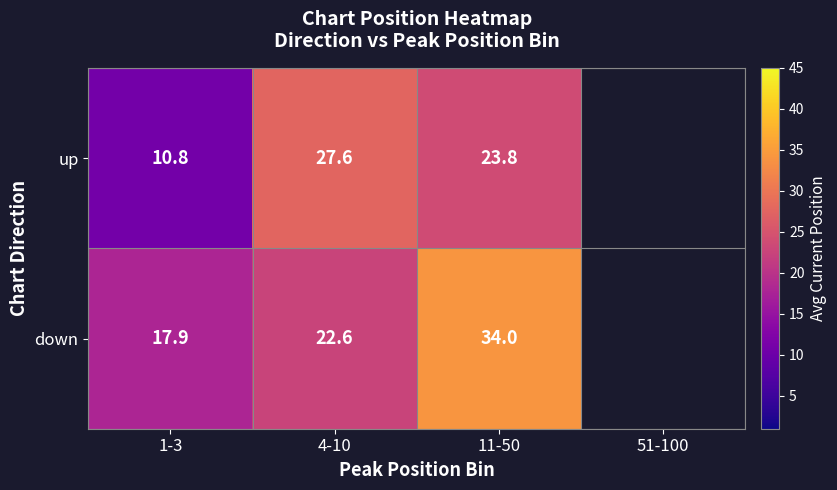

Is the value of down at 1-3 greater than the value of up at 1-3?

Yes